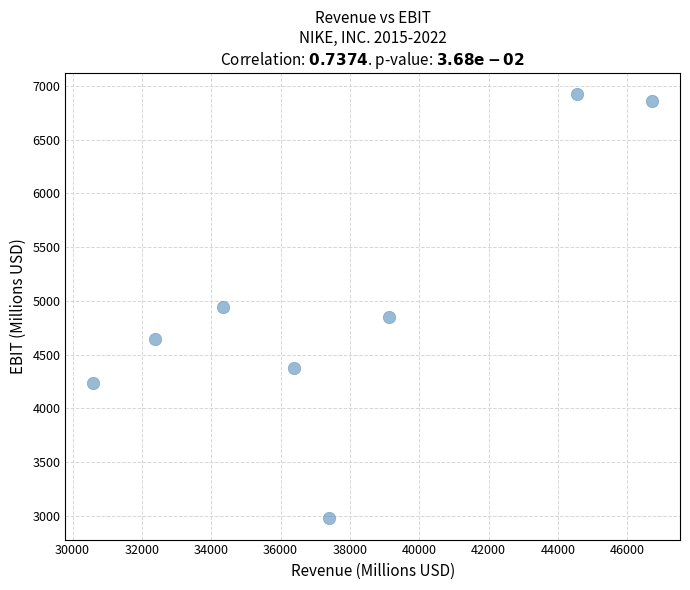

What is the range of Y values (max minus min)?

3947